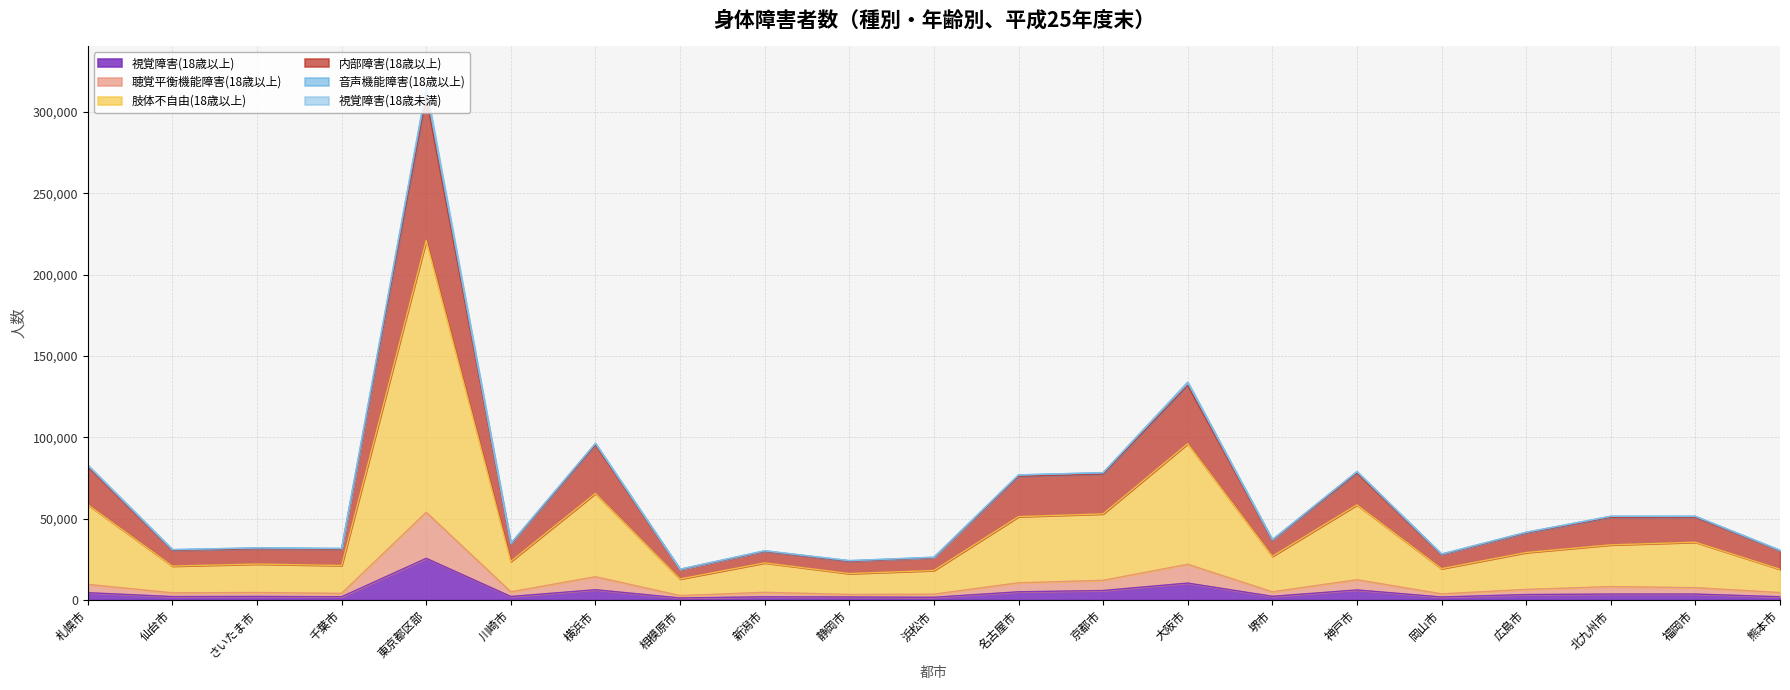

True or false: 聴覚平衡機能障害(18歳以上) and 内部障害(18歳以上) cross at least once.

False